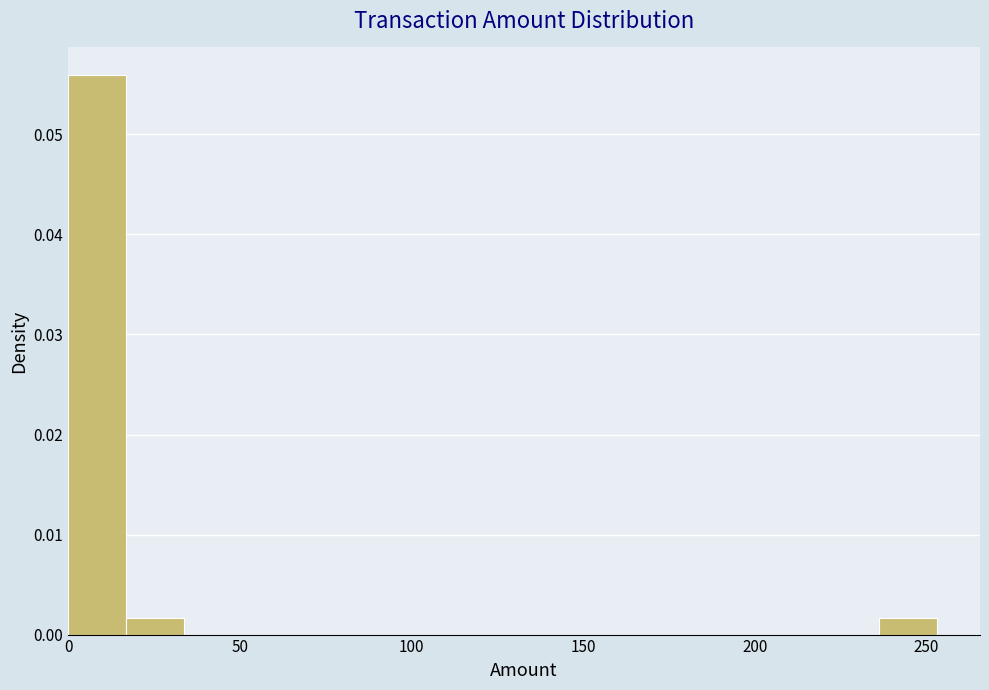

Read against the x-axis, roughly where is the centre of the tallest bar?

10